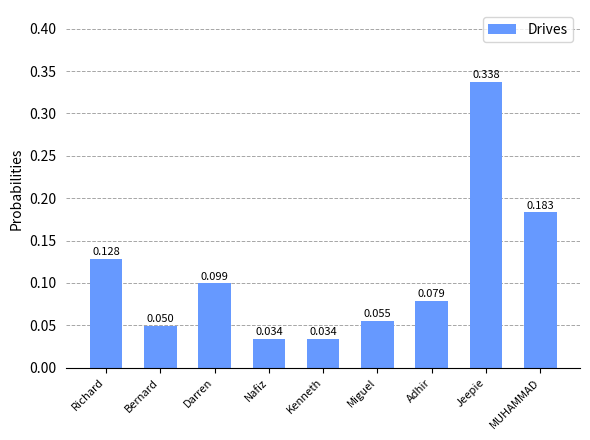

Which has a higher value, Jeepie or Adhir?

Jeepie